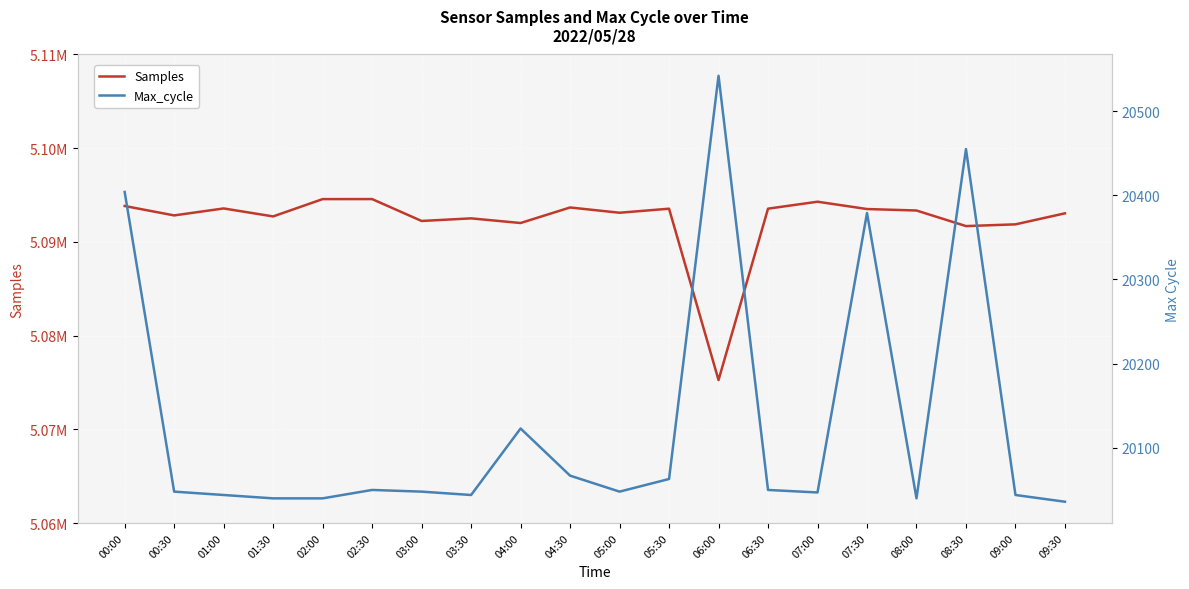

At which label does Samples first exceed 5093351?

00:00